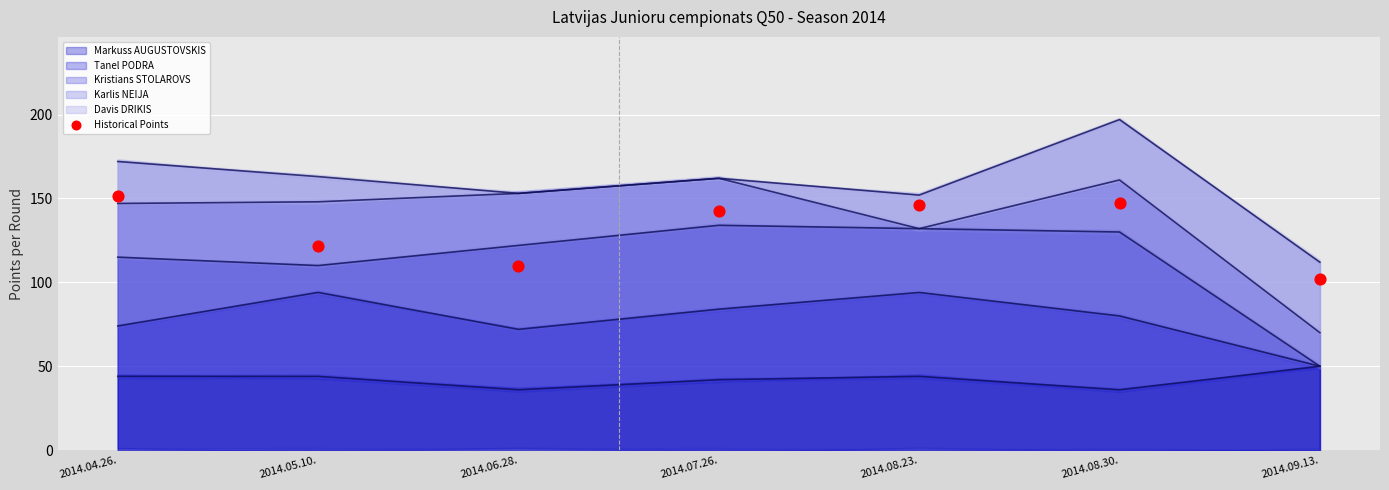

Which category has the highest value in the Markuss AUGUSTOVSKIS series?

2014.09.13.